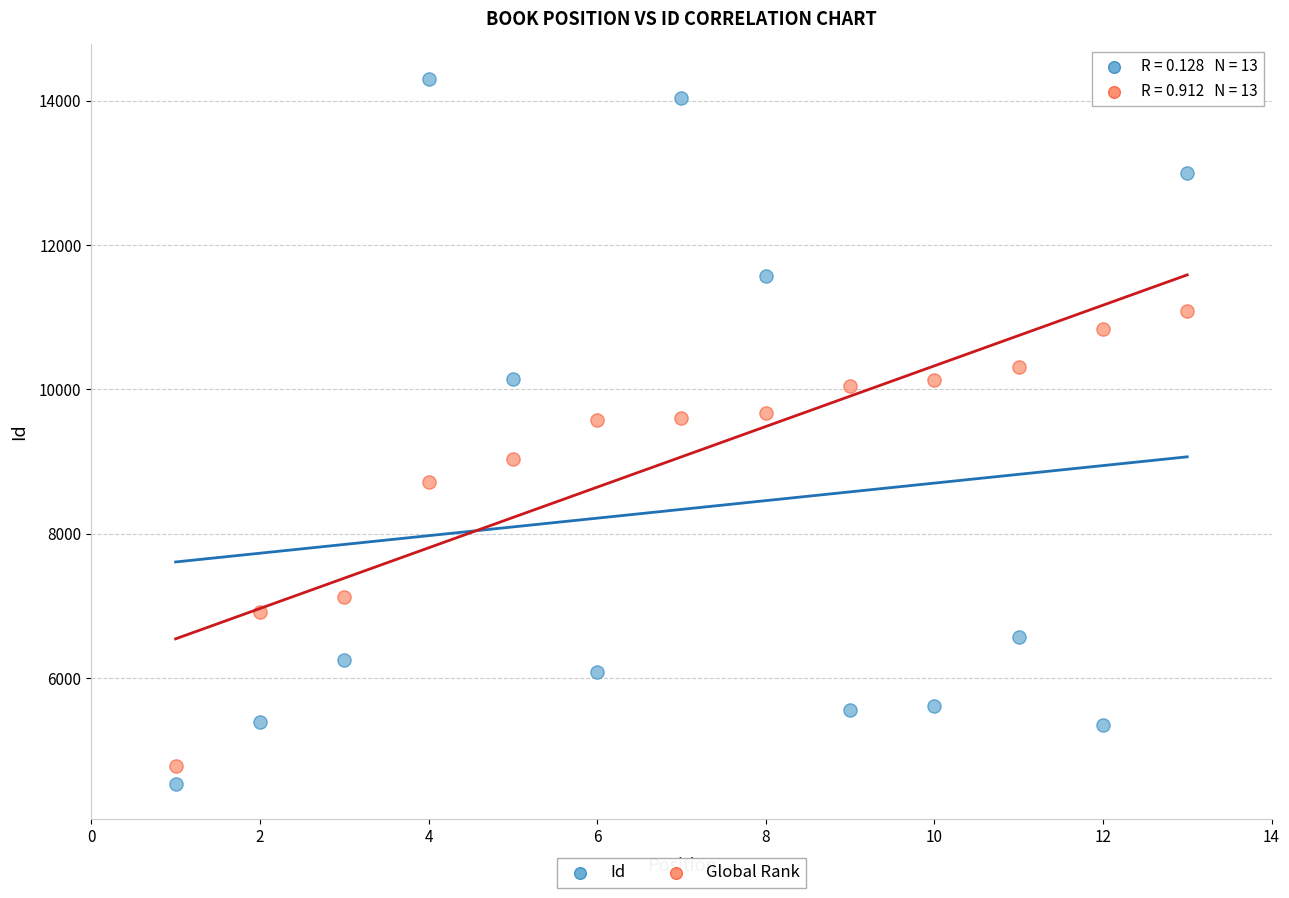

Across all data points, what is the range of X values (max minus min)?

12